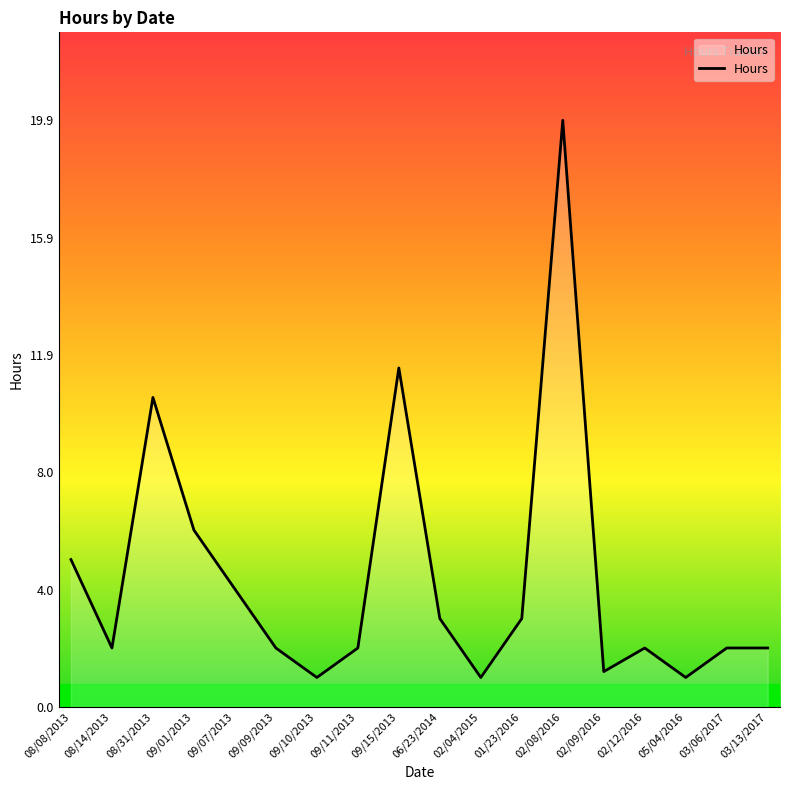

How many lines are shown in the chart?

1